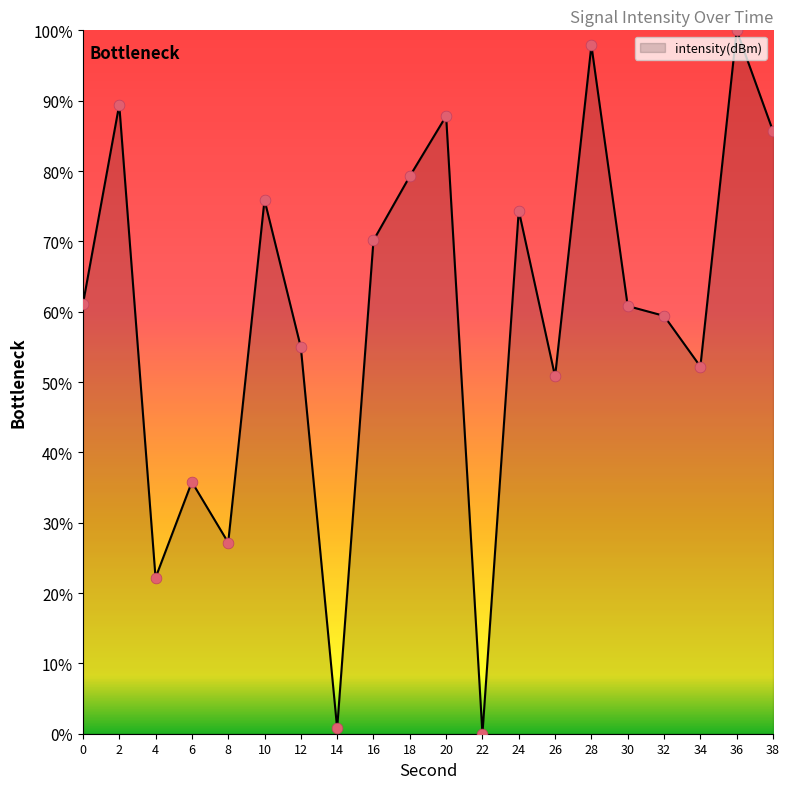

Which has a higher value, 22 or 32?

32